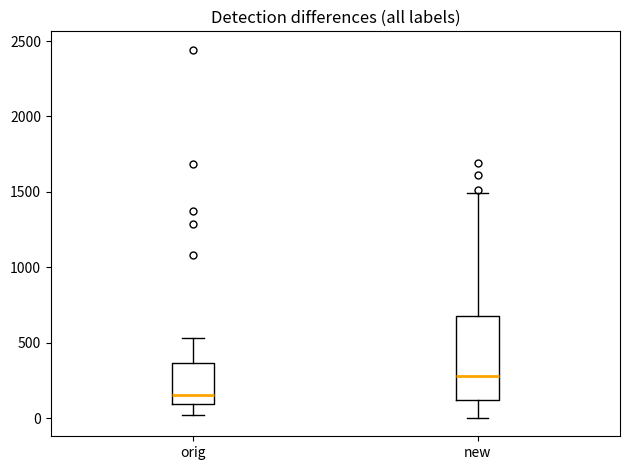

Reading left to right, transcribe this box plot: for each box, give where its median line is, the range the box spans, and where its two whiskers end, as read against the y-axis. The values are not printed on the chart, so give them approximately, as read against the axis.

orig: median 150, box 100 to 350, whiskers 0 to 550
new: median 300, box 100 to 700, whiskers 0 to 1500